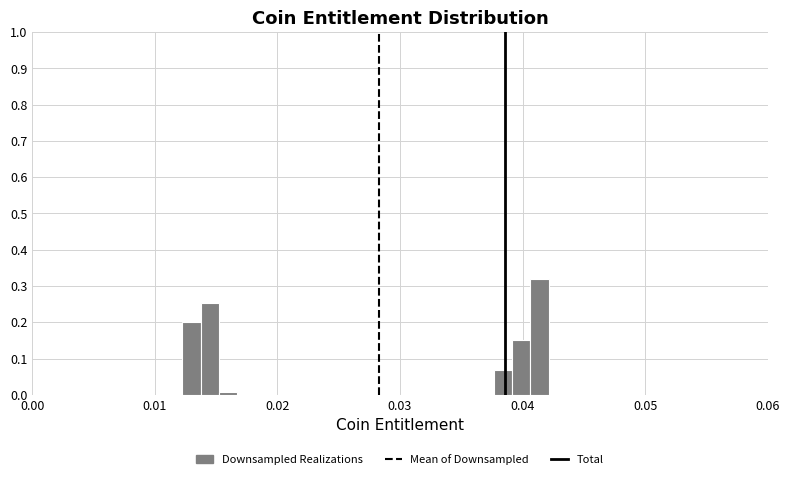

Read against the x-axis, roughly where is the centre of the tallest bar?

0.041